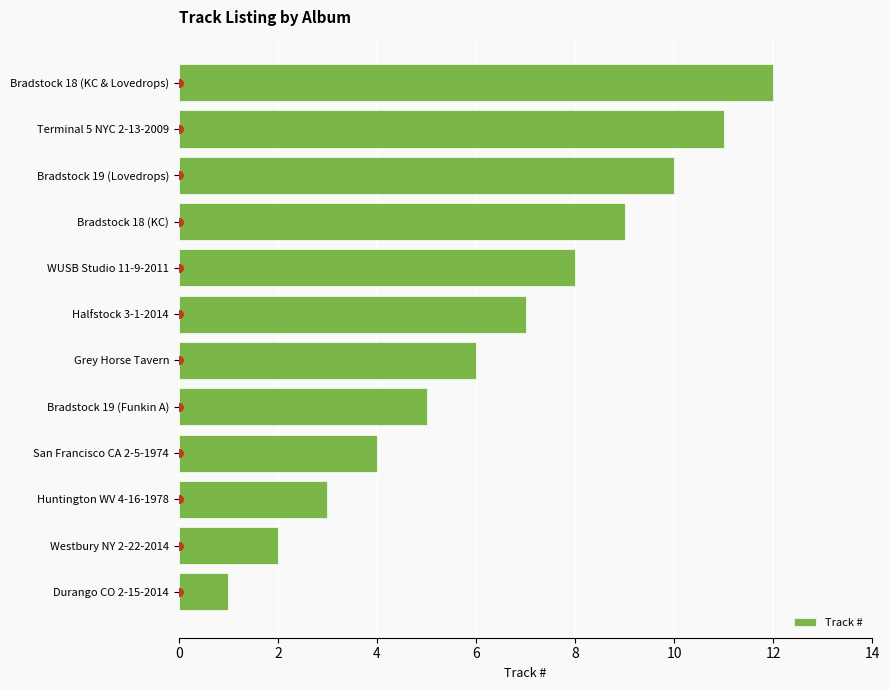

Rank the categories by Track # value from lowest to highest.

Durango CO 2-15-2014, Westbury NY 2-22-2014, Huntington WV 4-16-1978, San Francisco CA 2-5-1974, Bradstock 19 (Funkin A), Grey Horse Tavern, Halfstock 3-1-2014, WUSB Studio 11-9-2011, Bradstock 18 (KC), Bradstock 19 (Lovedrops), Terminal 5 NYC 2-13-2009, Bradstock 18 (KC & Lovedrops)